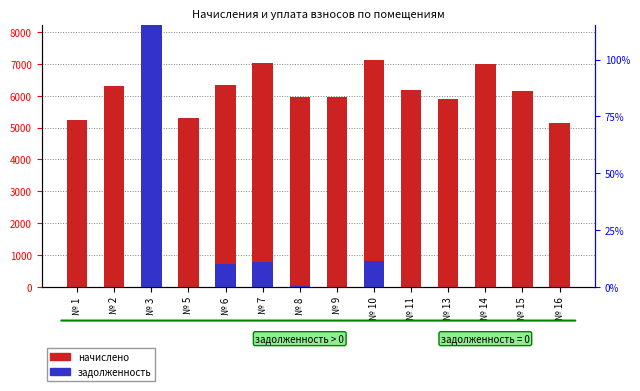

What is the total value across all series at № 9?

5949.2